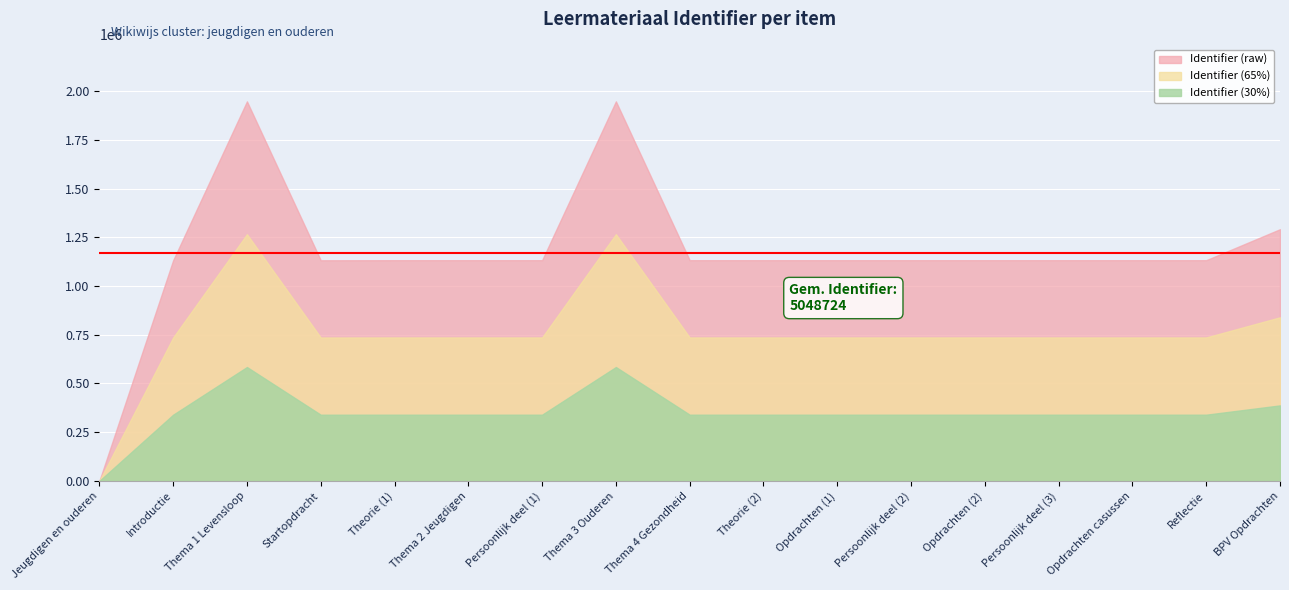

Between Persoonlijk deel (3) and BPV Opdrachten, which series saw the biggest shift?

Identifier (raw)